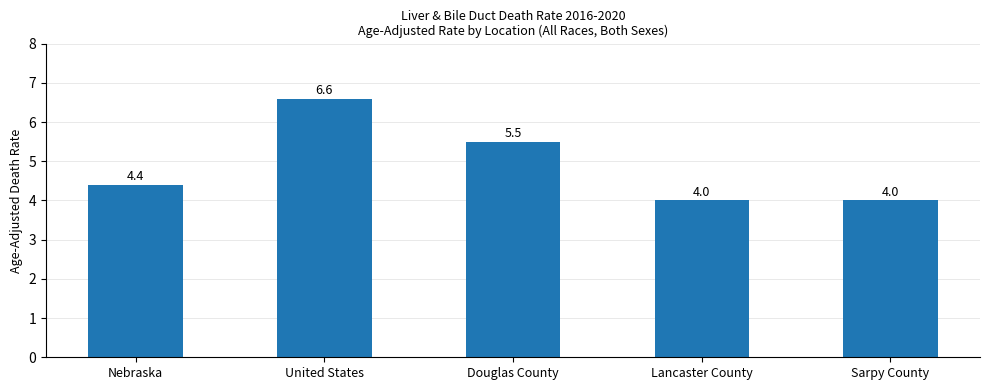

What is the difference between the maximum and minimum values?

2.6